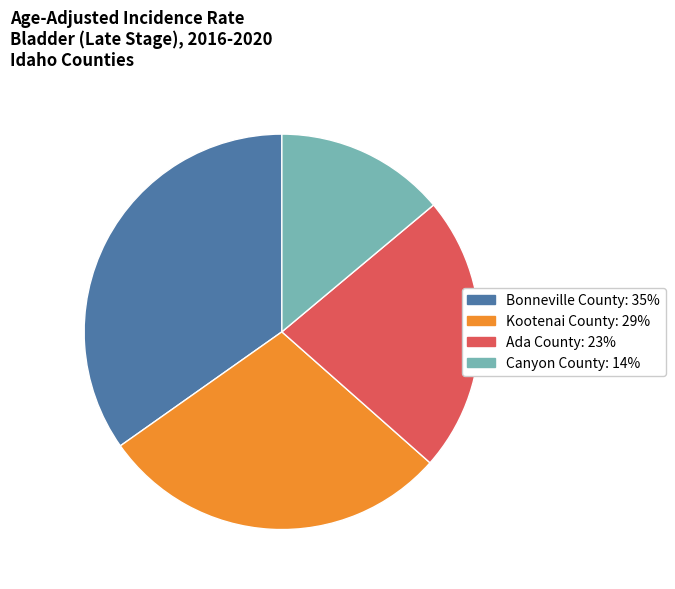

Is there a majority slice in this chart?

No